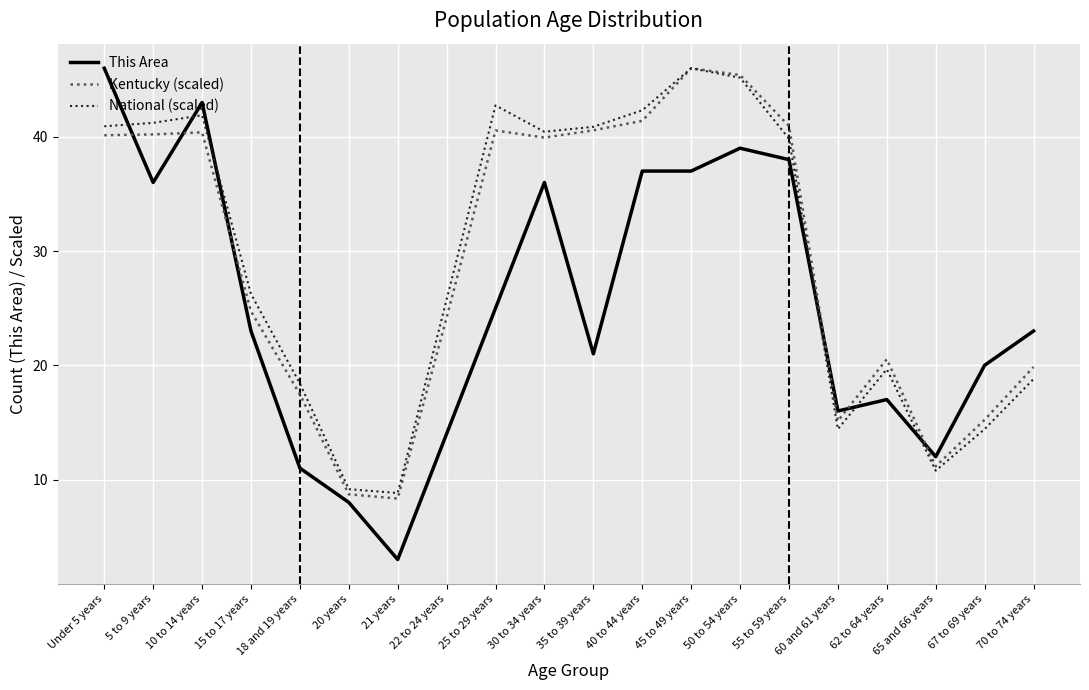

The This Area series shows 38.0 at 55 to 59 years. True or false?

True